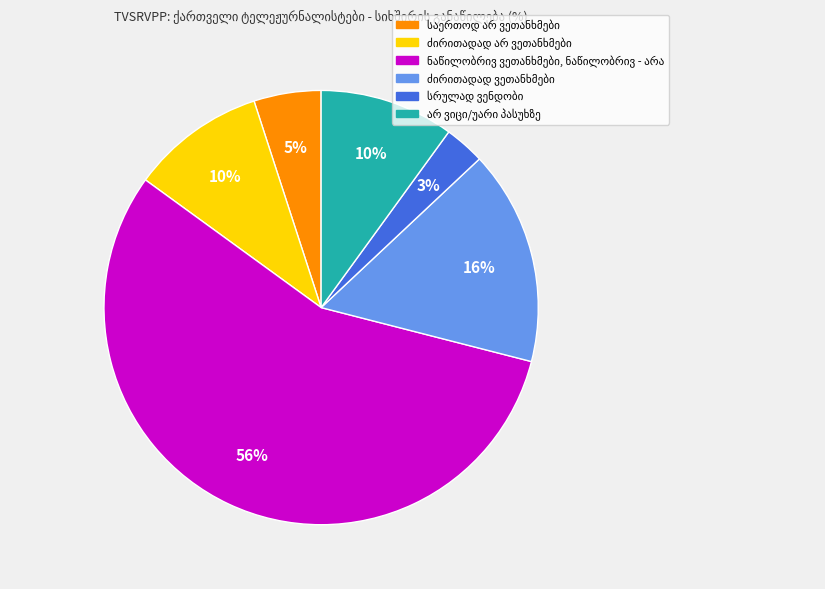

Does any single category account for the majority?

Yes